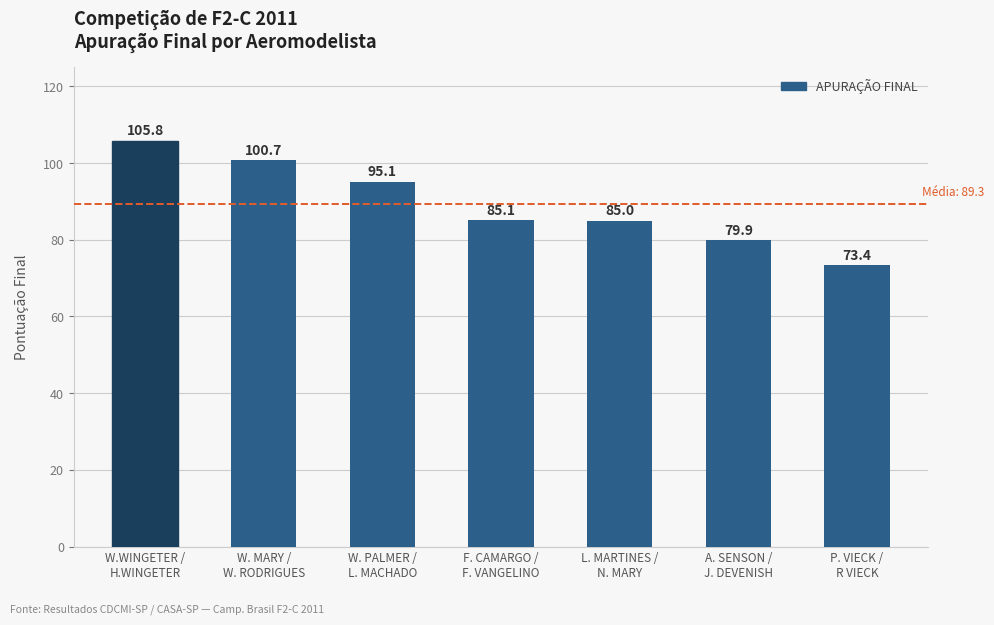

What is the difference between the values at F. CAMARGO /
F. VANGELINO and A. SENSON /
J. DEVENISH?

5.2